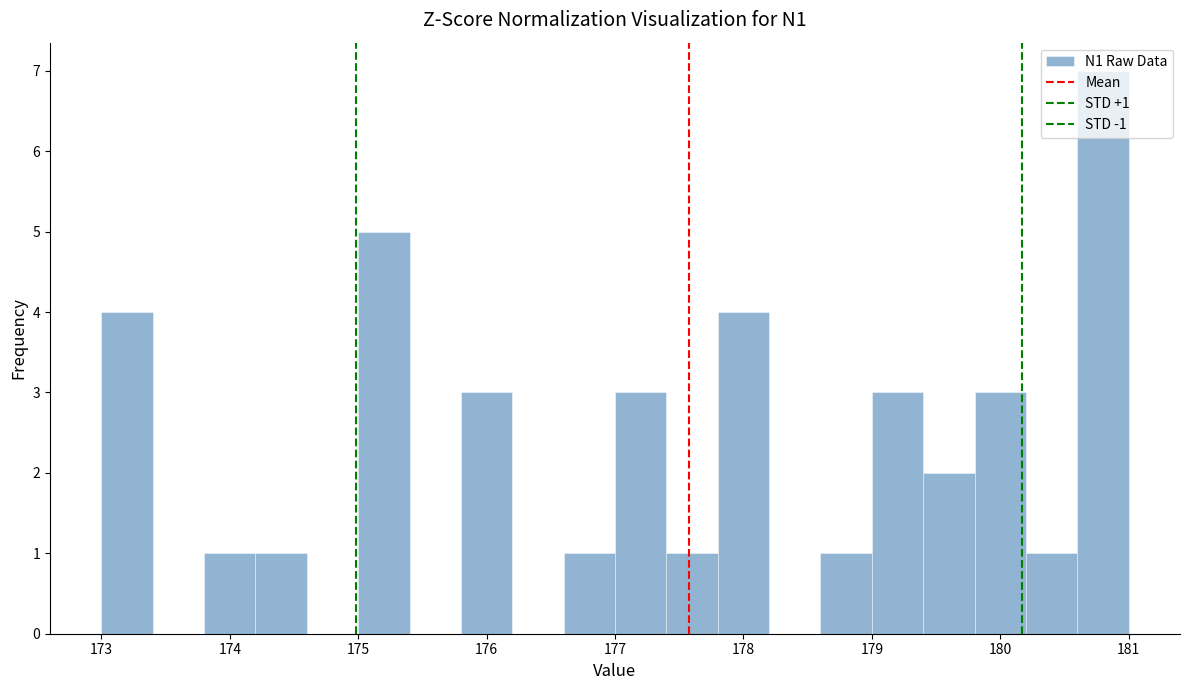

Which range on the x-axis has the tallest bar?

180.6 to 181.0